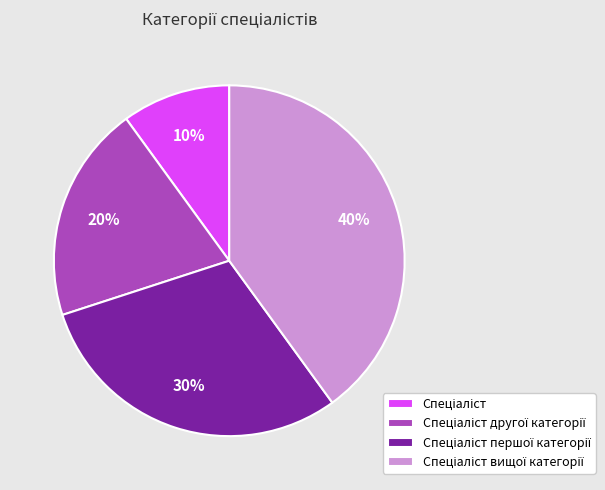

To the nearest percent, what is the difference between the largest and smallest slice percentages?

30%